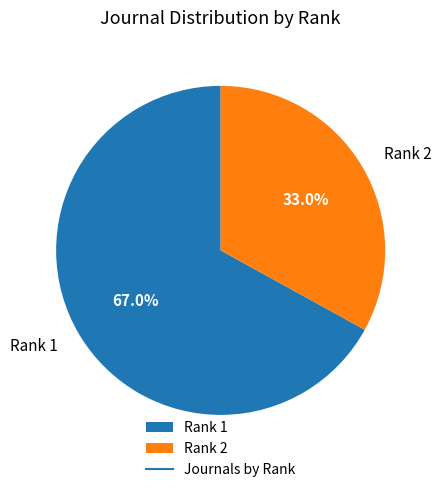

Does Rank 1 represent more than half of the total?

Yes